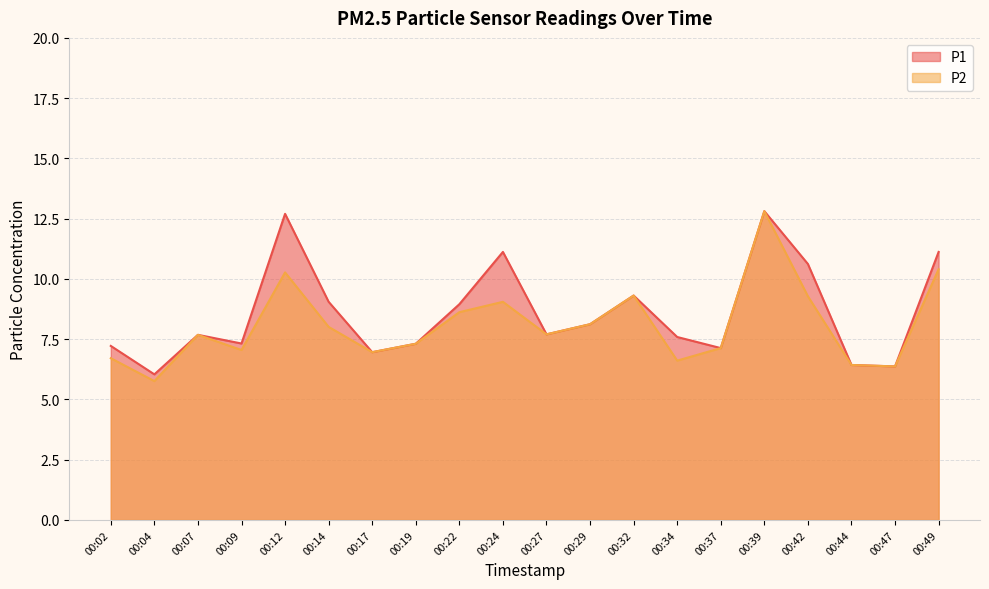

How many values in the P2 series are below 7?

6